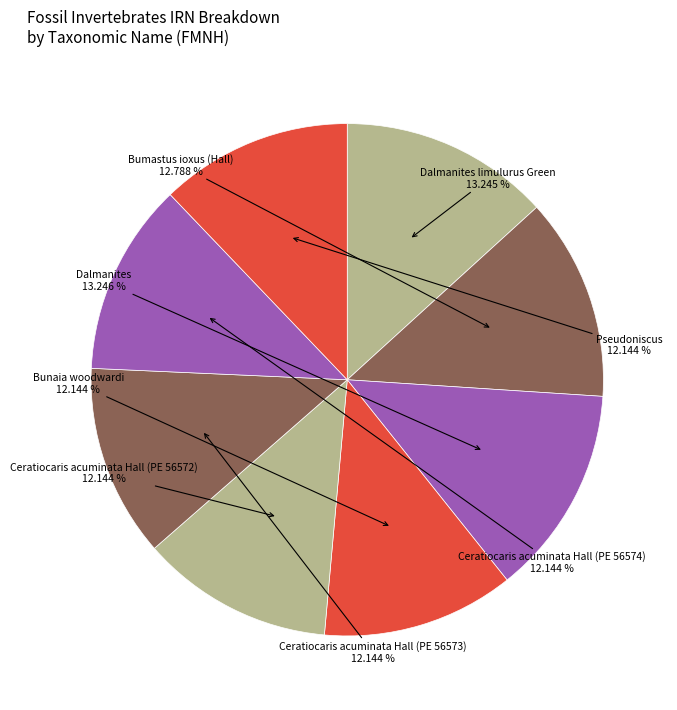

What is the ratio of the value at Bunaia woodwardi to the value at Ceratiocaris acuminata Hall (PE 56572)?

1.0